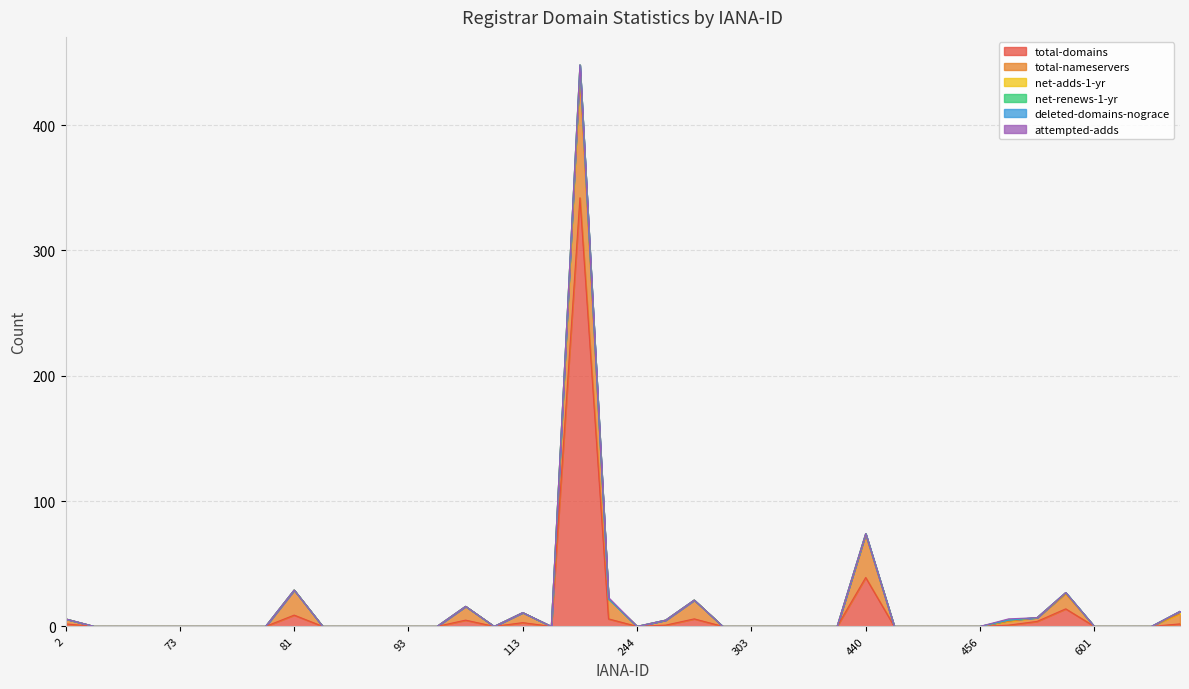

Reading left to right, extract all data points from this chart.

total-domains: 2	0	0	0	0	0	0	0	9	0	0	0	0	0	5	0	3	0	342	6	0	1	6	0	0	0	0	0	39	0	0	0	0	1	4	14	0	0	0	2
total-nameservers: 4	0	0	0	0	0	0	0	20	0	0	0	0	0	11	0	8	0	98	16	0	4	15	0	0	0	0	0	34	0	0	0	0	3	3	12	0	0	0	8
net-adds-1-yr: 0	0	0	0	0	0	0	0	0	0	0	0	0	0	0	0	0	0	8	0	0	0	0	0	0	0	0	0	1	0	0	0	0	1	0	1	0	0	0	2
net-renews-1-yr: 0	0	0	0	0	0	0	0	0	0	0	0	0	0	0	0	0	0	0	0	0	0	0	0	0	0	0	0	0	0	0	0	0	0	0	0	0	0	0	0
deleted-domains-nograce: 0	0	0	0	0	0	0	0	0	0	0	0	0	0	0	0	0	0	0	0	0	0	0	0	0	0	0	0	0	0	0	0	0	0	0	0	0	0	0	0
attempted-adds: 0	0	0	0	0	0	0	0	0	0	0	0	0	0	0	0	0	0	0	1	0	0	0	0	0	0	0	0	0	0	0	0	0	1	0	0	0	0	0	0